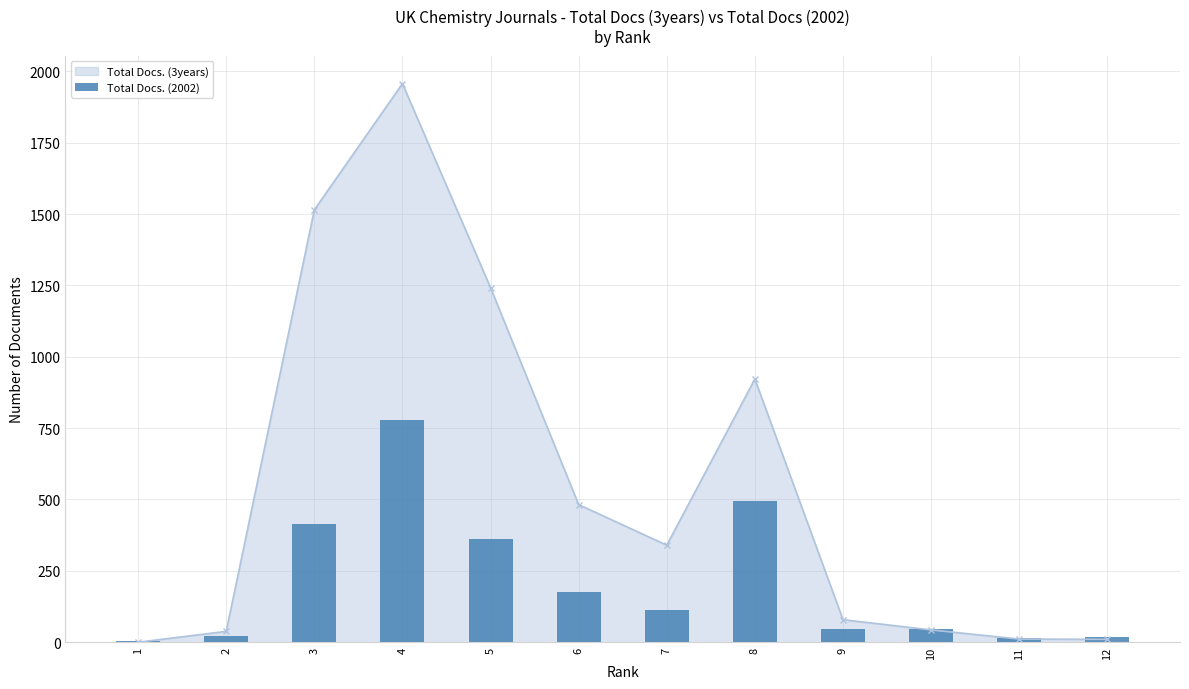

Reading right to left, extract all data points from this chart.

12=19	11=14	10=47	9=47	8=493	7=113	6=176	5=361	4=780	3=413	2=20	1=5